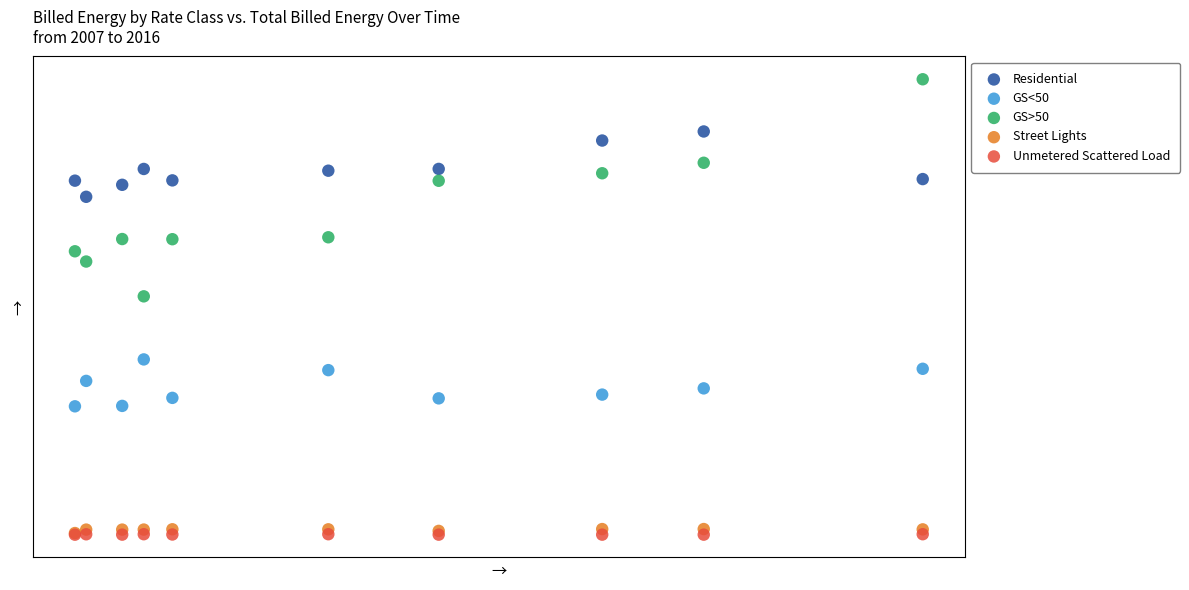

What are all the series names shown in the legend?

Residential, GS<50, GS>50, Street Lights, Unmetered Scattered Load